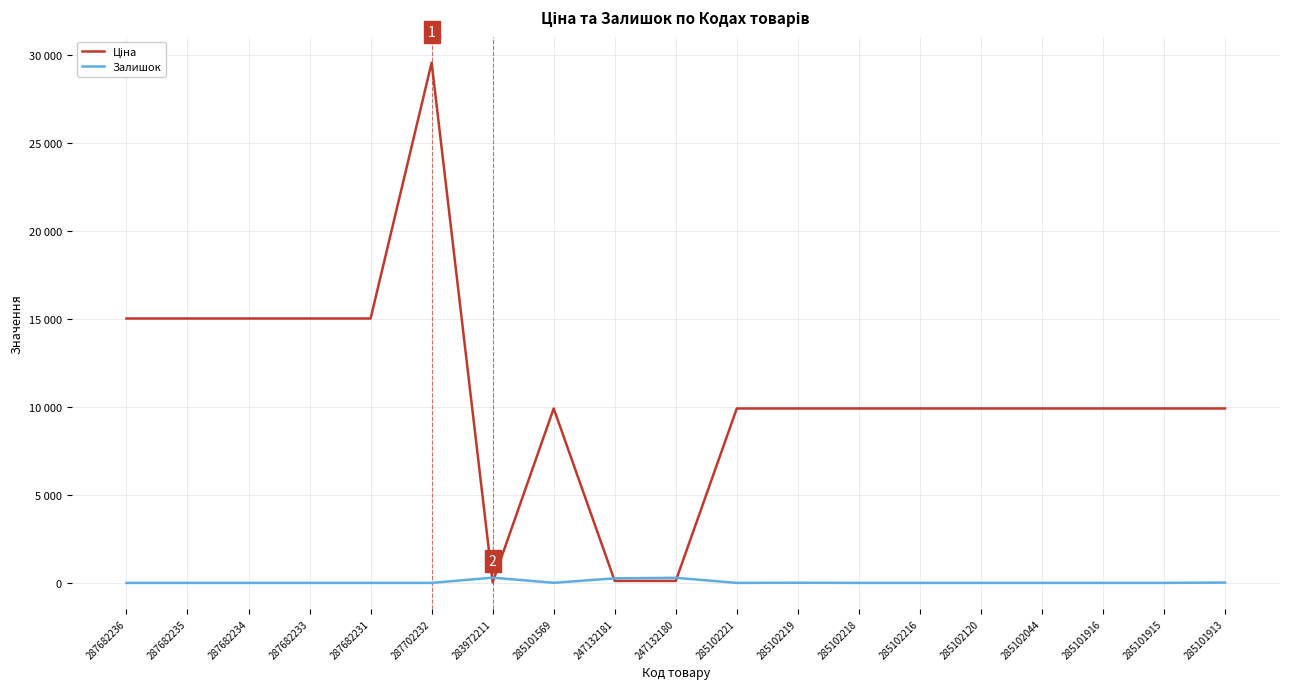

Which series has the largest total across all categories?

Ціна